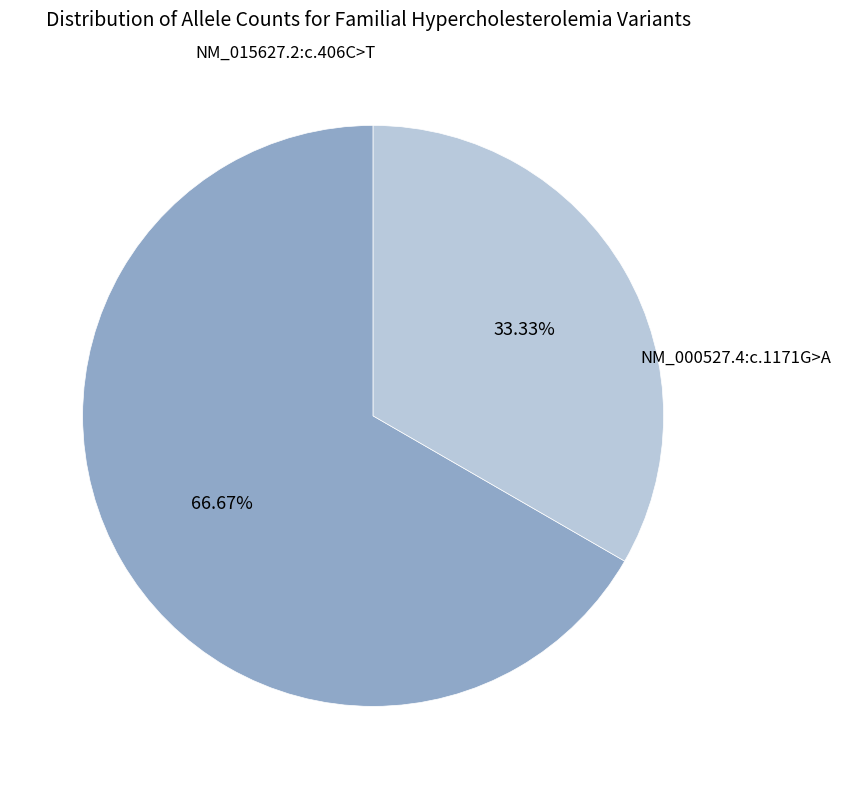

Is there a majority slice in this chart?

Yes